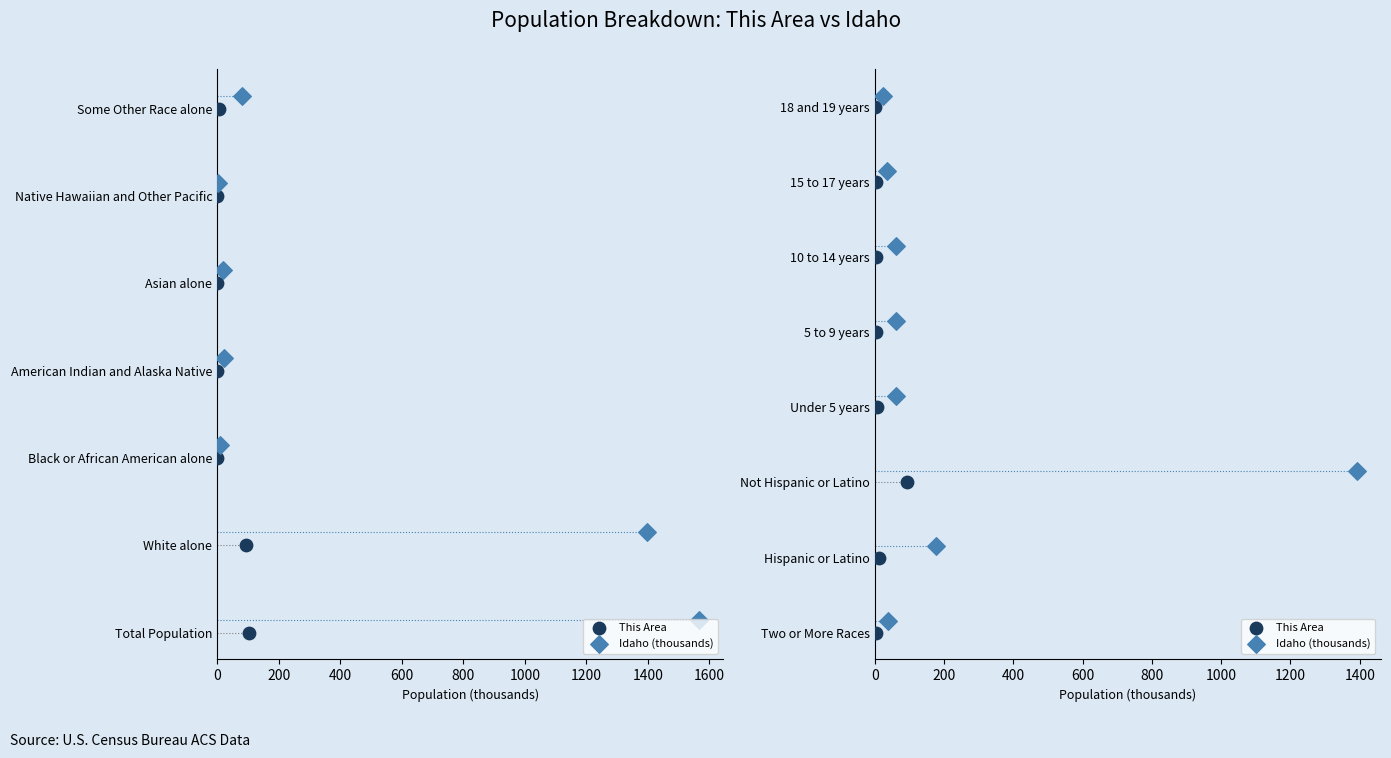

Which series has the largest total across all categories?

Idaho (thousands)